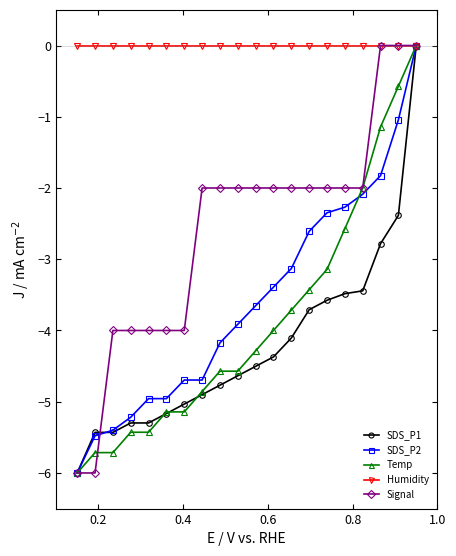

Which series has the largest total across all categories?

Humidity